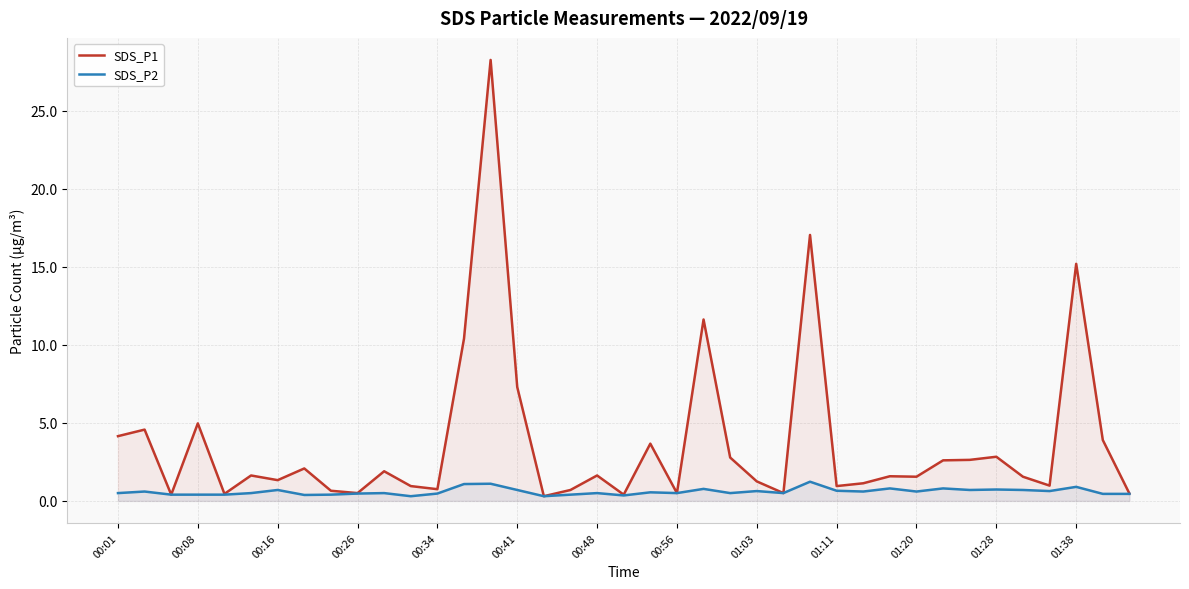

What is the value of the SDS_P2 point at the 38th from the left?

0.5